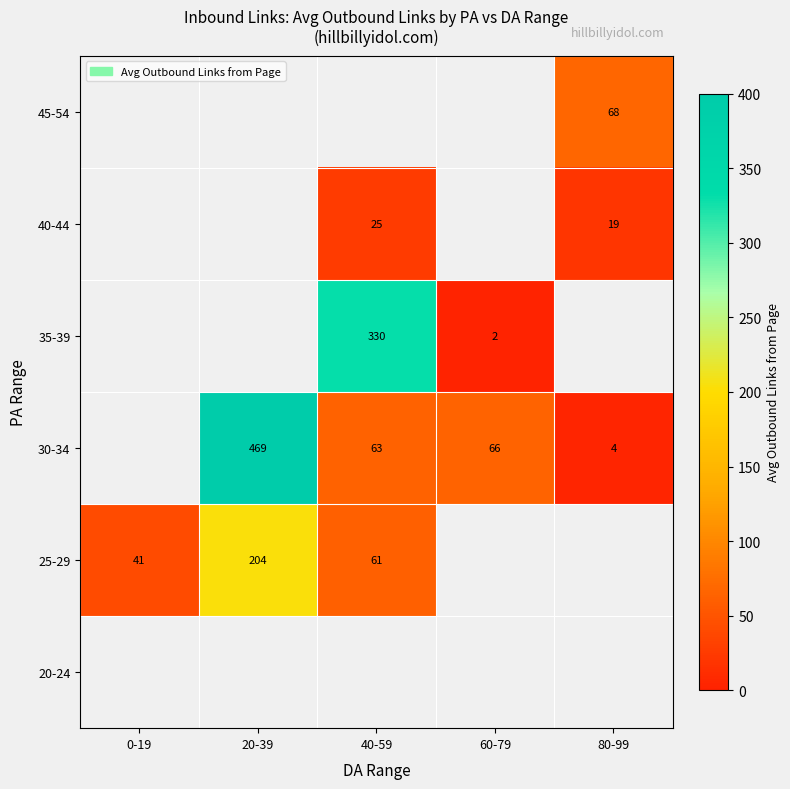

Is it true that 40-44 equals 13 at 40-59?

False